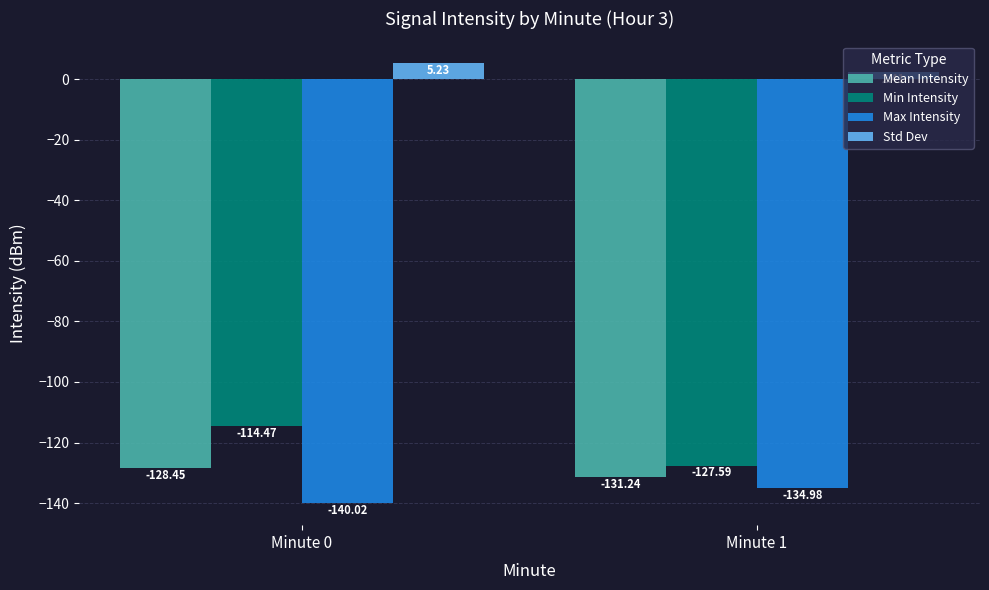

What are all the series names shown in the legend?

Mean Intensity, Min Intensity, Max Intensity, Std Dev